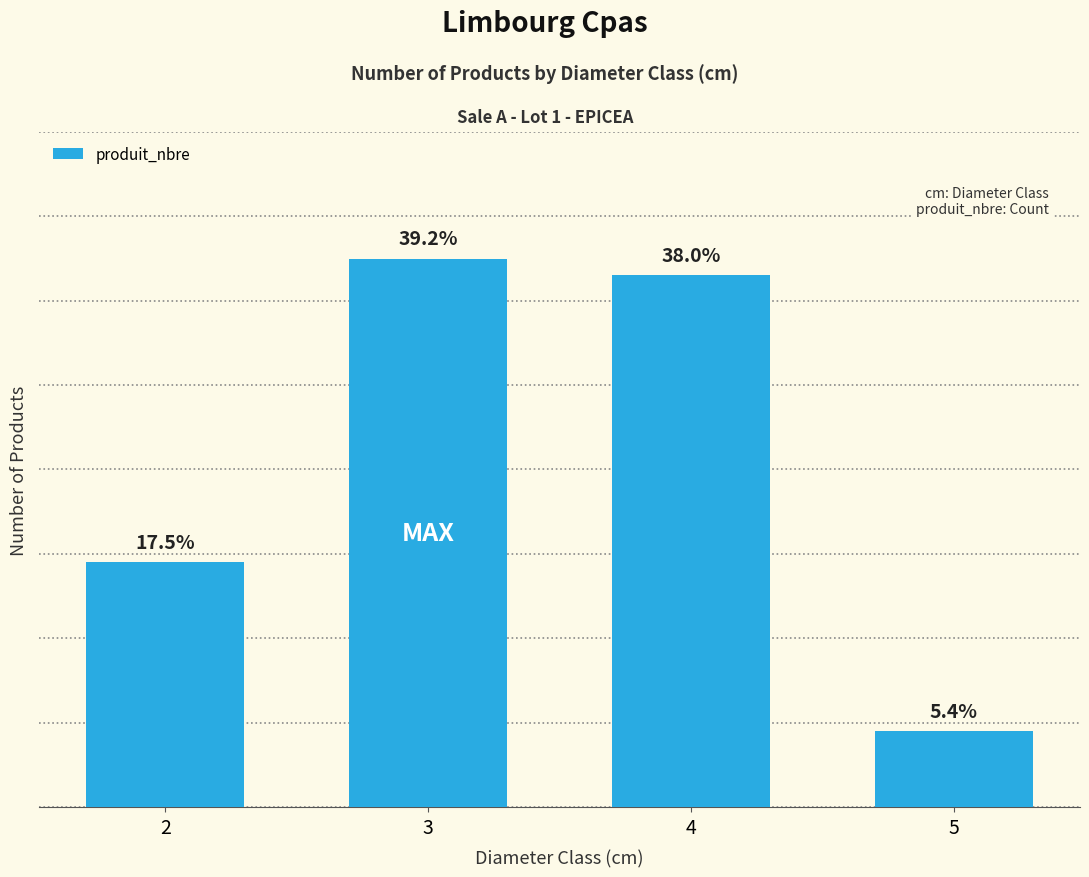

List the labels in order of value, smallest first.

5, 2, 4, 3